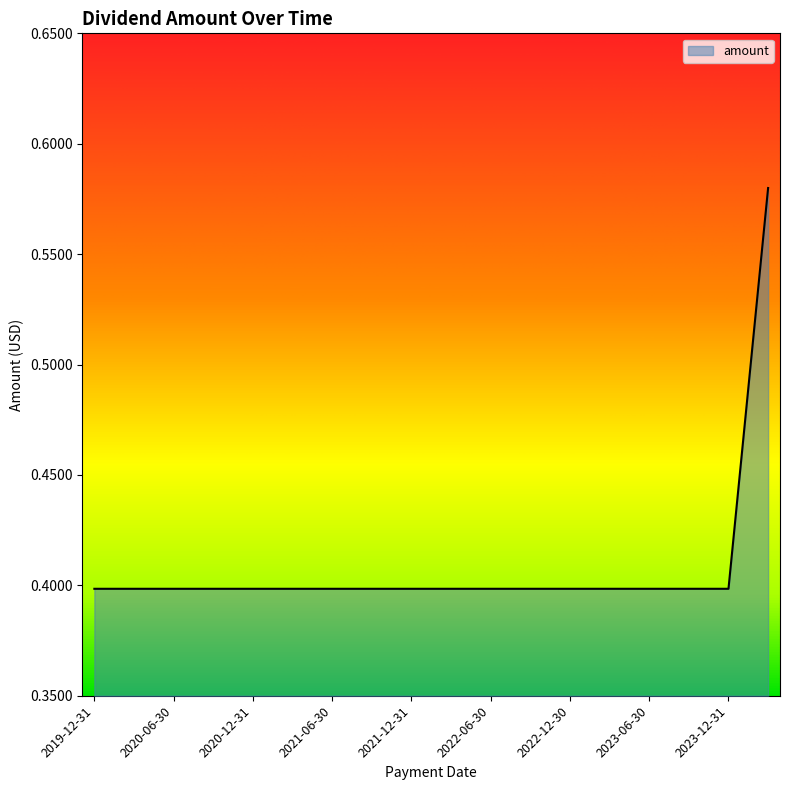

Count the values in the range 0 to 1.

18